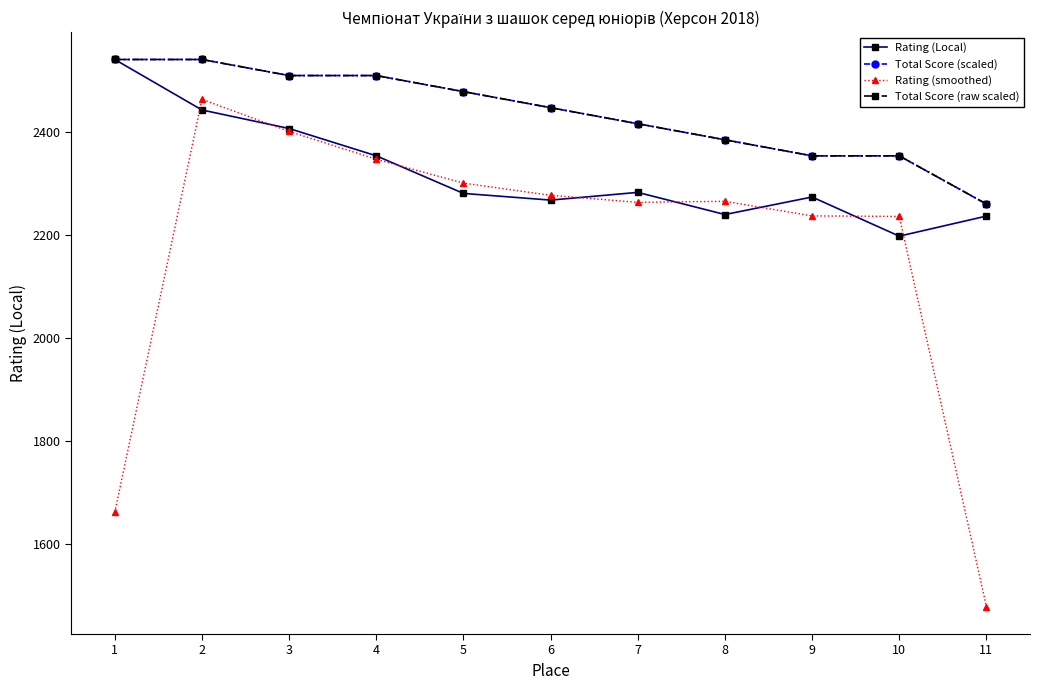

How many categories are shown in the chart?

11